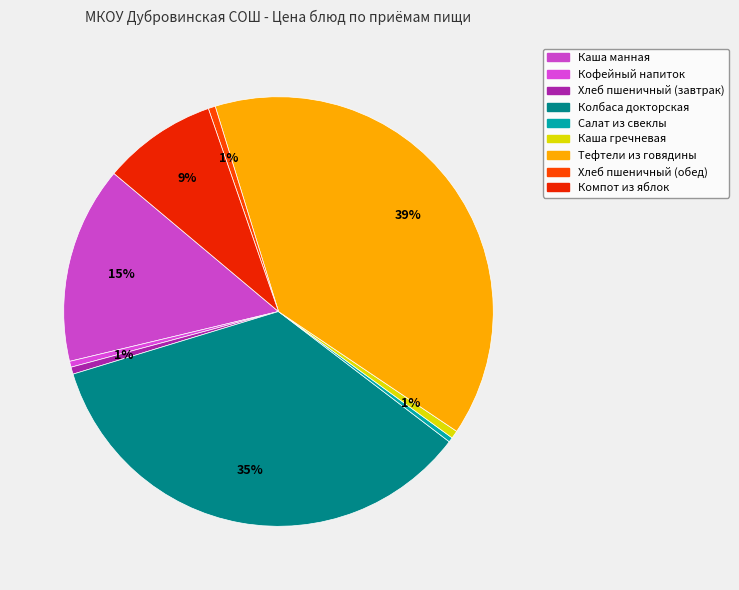

True or false: Компот из яблок accounts for 1% of the total.

False